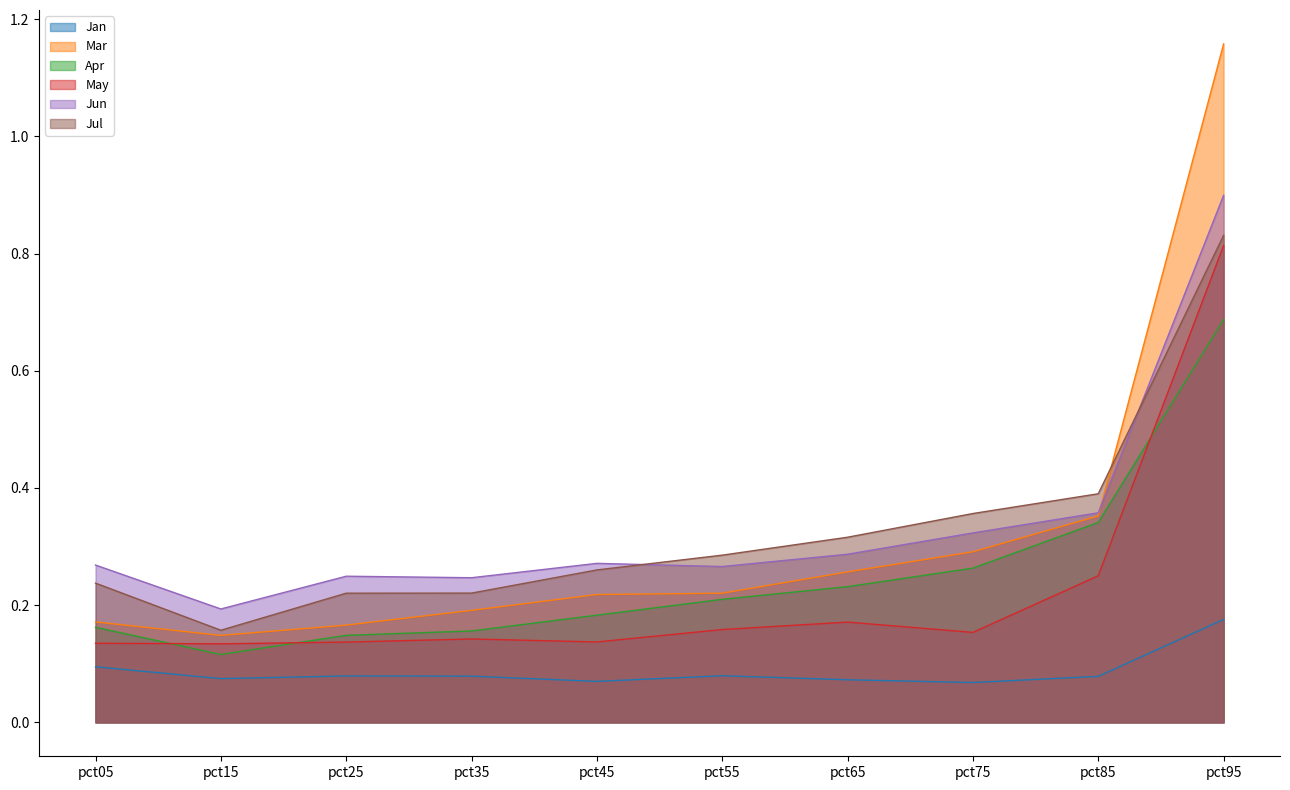

Reading right to left, extract all data points from this chart.

Jan: 0.2	0.1	0.1	0.1	0.1	0.1	0.1	0.1	0.1	0.1
Mar: 1.2	0.4	0.3	0.3	0.2	0.2	0.2	0.2	0.1	0.2
Apr: 0.7	0.3	0.3	0.2	0.2	0.2	0.2	0.1	0.1	0.2
May: 0.8	0.3	0.2	0.2	0.2	0.1	0.1	0.1	0.1	0.1
Jun: 0.9	0.4	0.3	0.3	0.3	0.3	0.2	0.2	0.2	0.3
Jul: 0.8	0.4	0.4	0.3	0.3	0.3	0.2	0.2	0.2	0.2